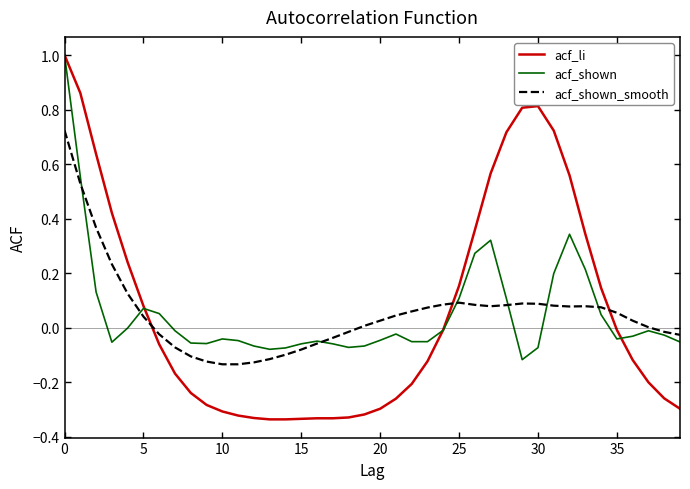

Which series has the widest spread of values?

acf_li